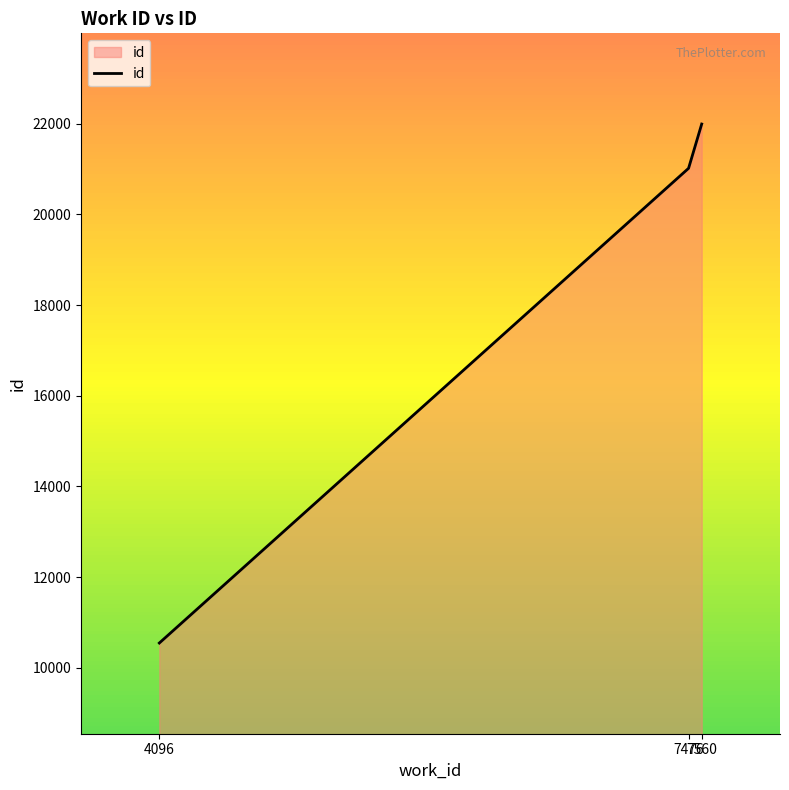

List the labels in order of value, largest first.

7560, 7476, 4096